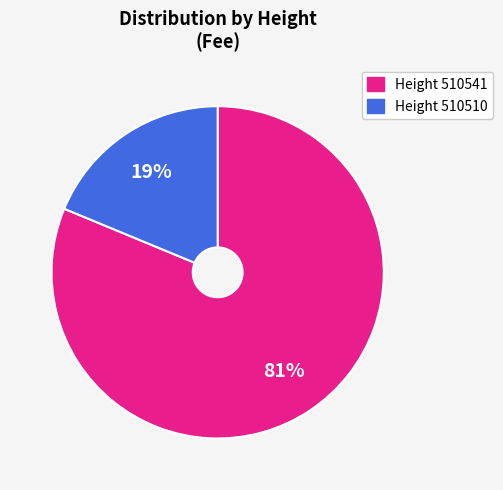

How many slices are in this pie chart?

2